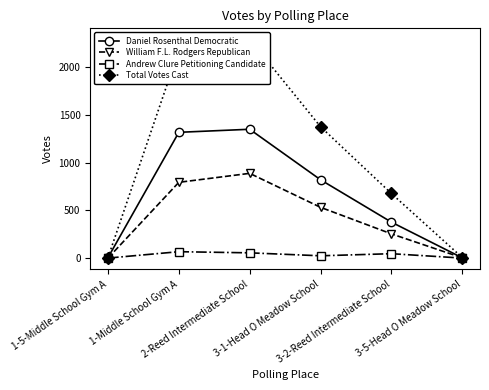

At which label is Andrew Clure Petitioning Candidate closest to 33?

3-1-Head O Meadow School